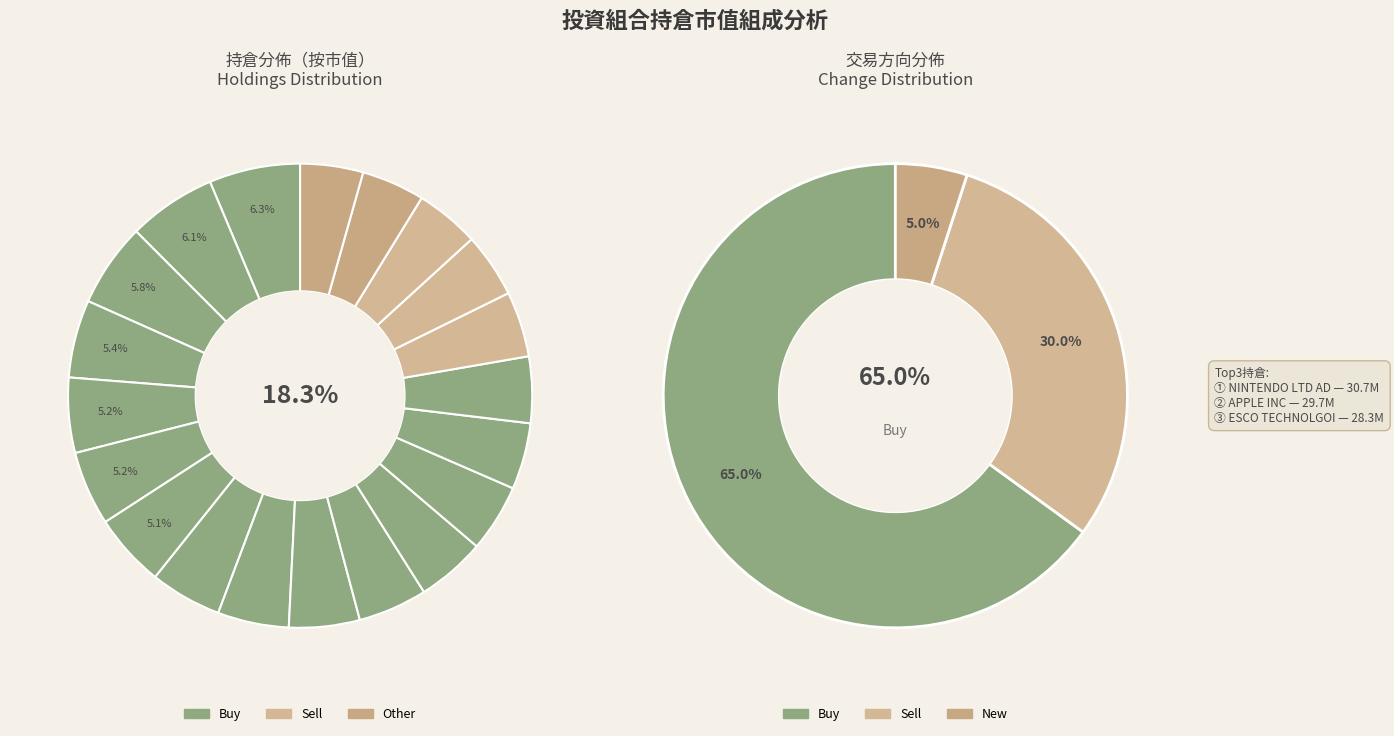

Is EAGLE MATERIALS INC. the majority of the pie?

No